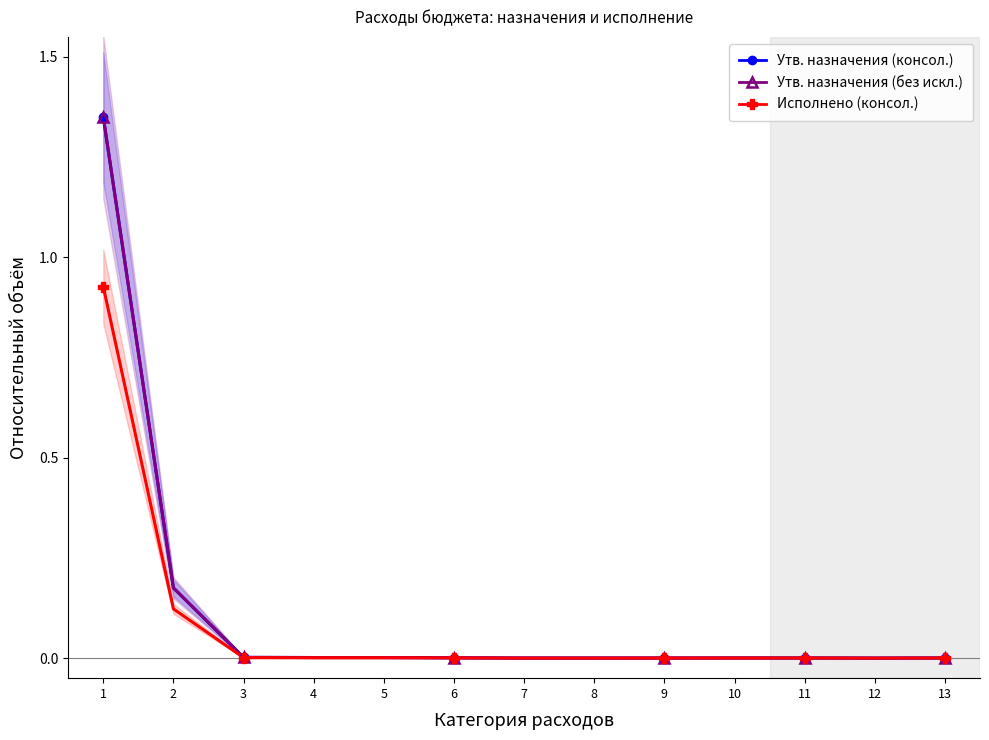

Which series changed the most between 5 and 6?

Утв. назначения (консол. бюджет)